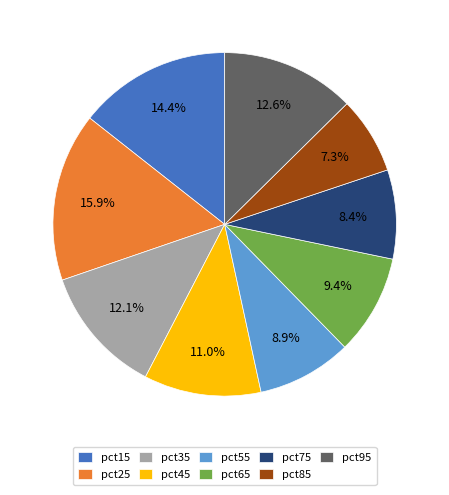

The pct65 slice represents 1% of the pie. True or false?

False